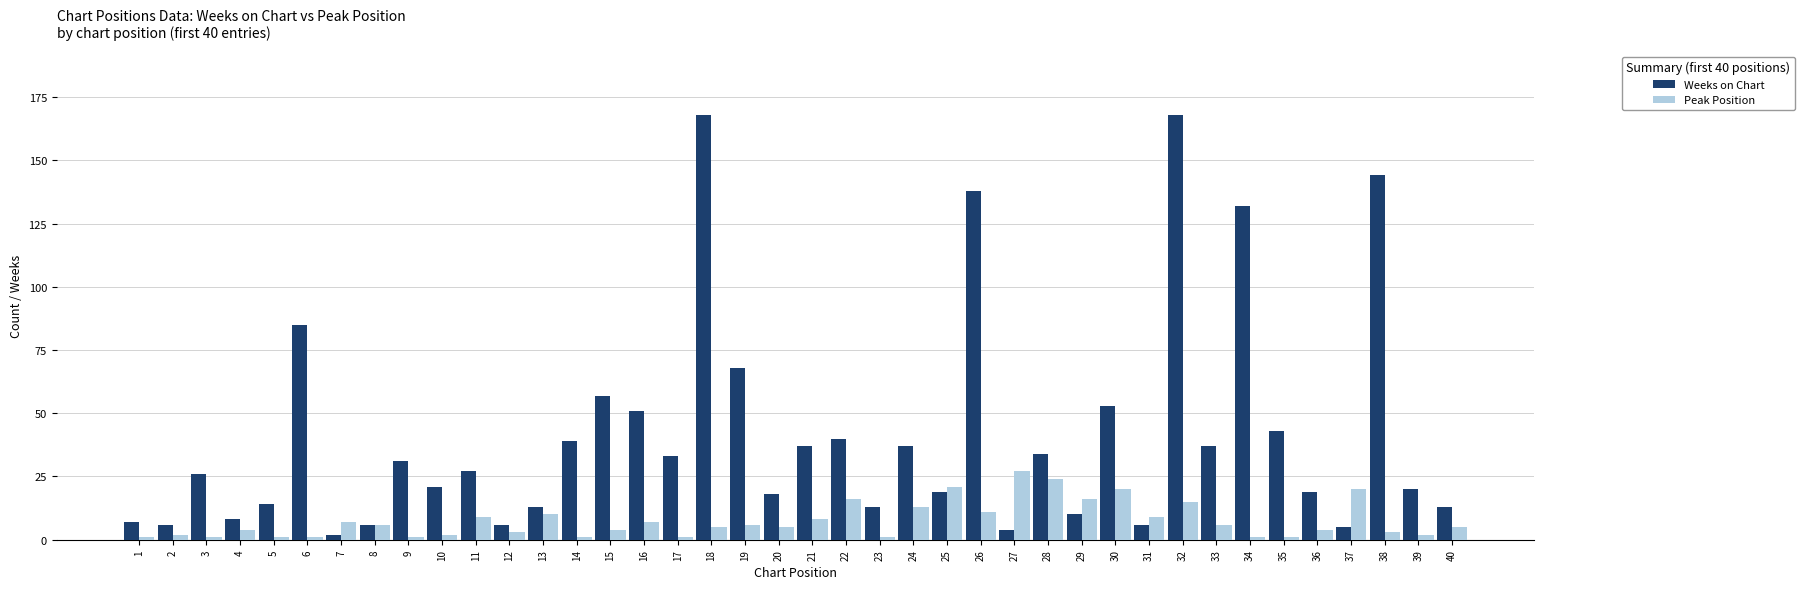

What is the difference between the maximum and second lowest values in the Weeks on Chart series?

164